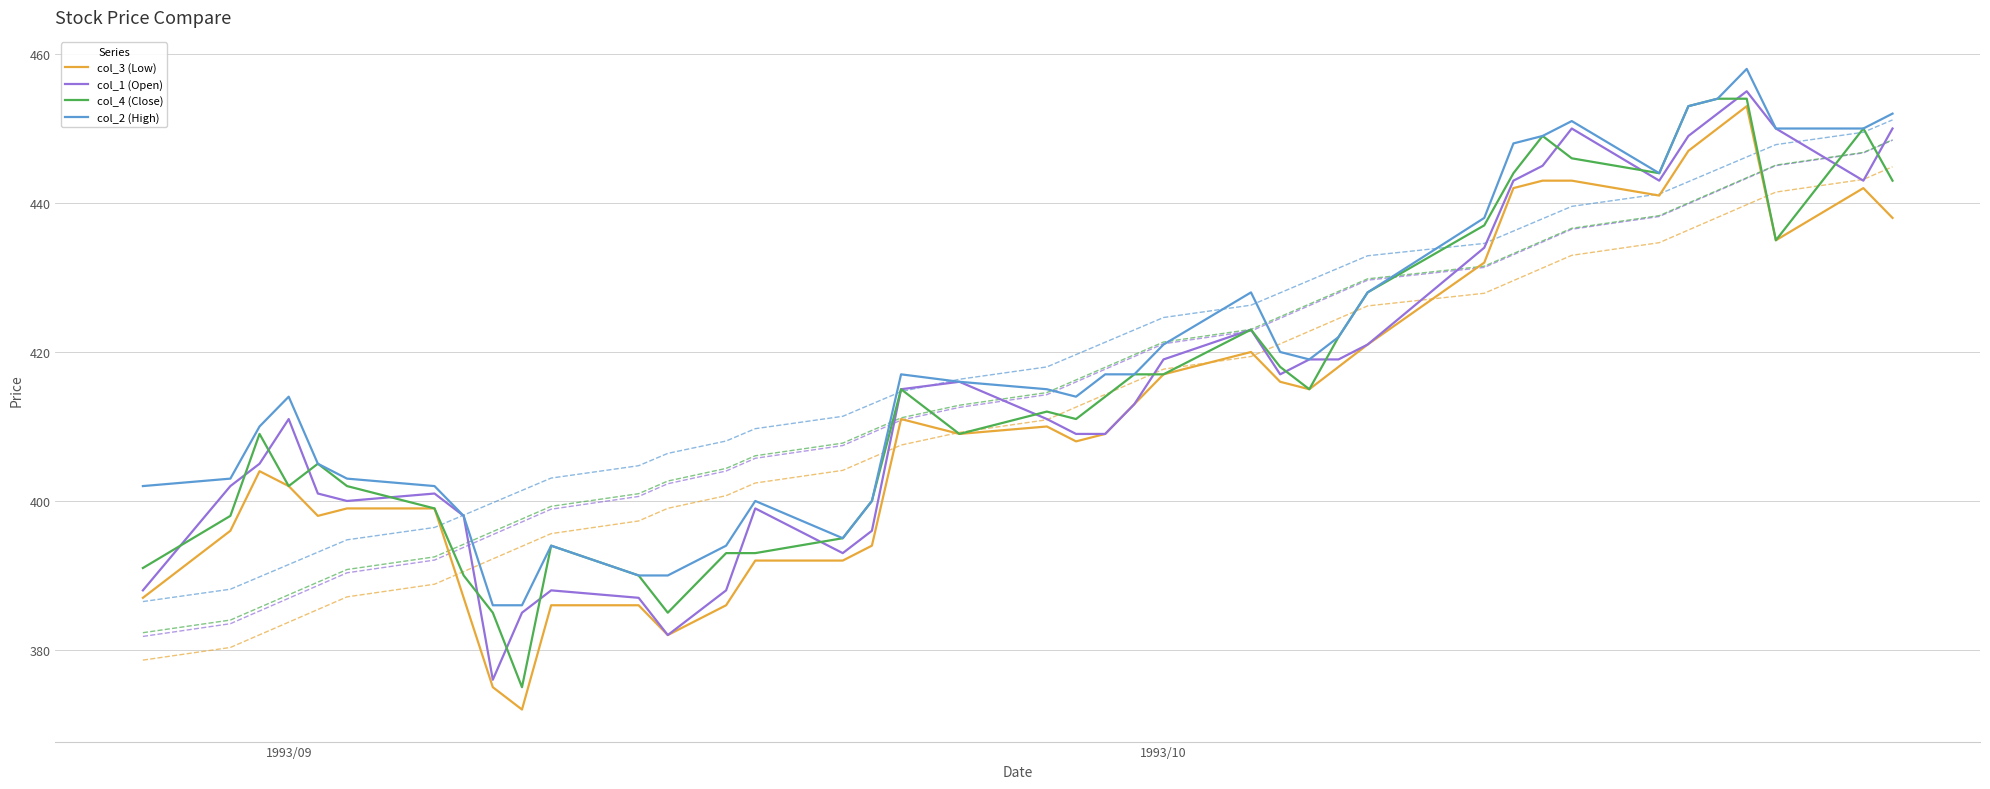

What is the smallest value displayed?

372.0